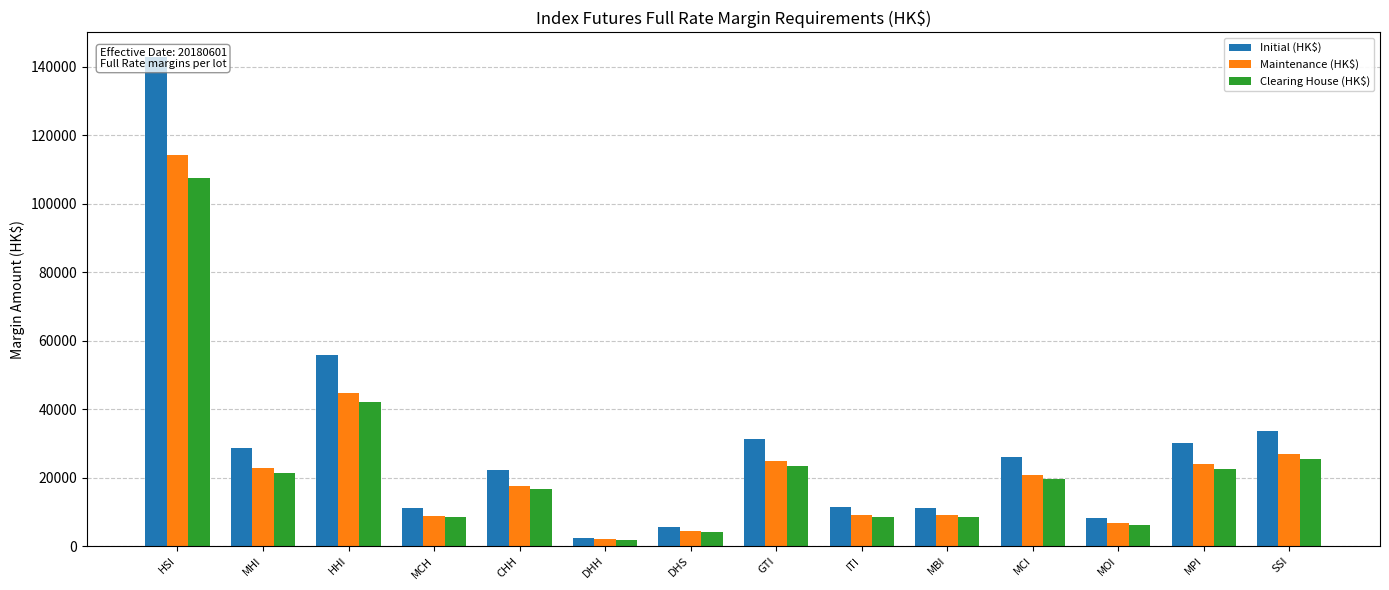

Are the bars grouped side by side (vs. stacked)?

Yes